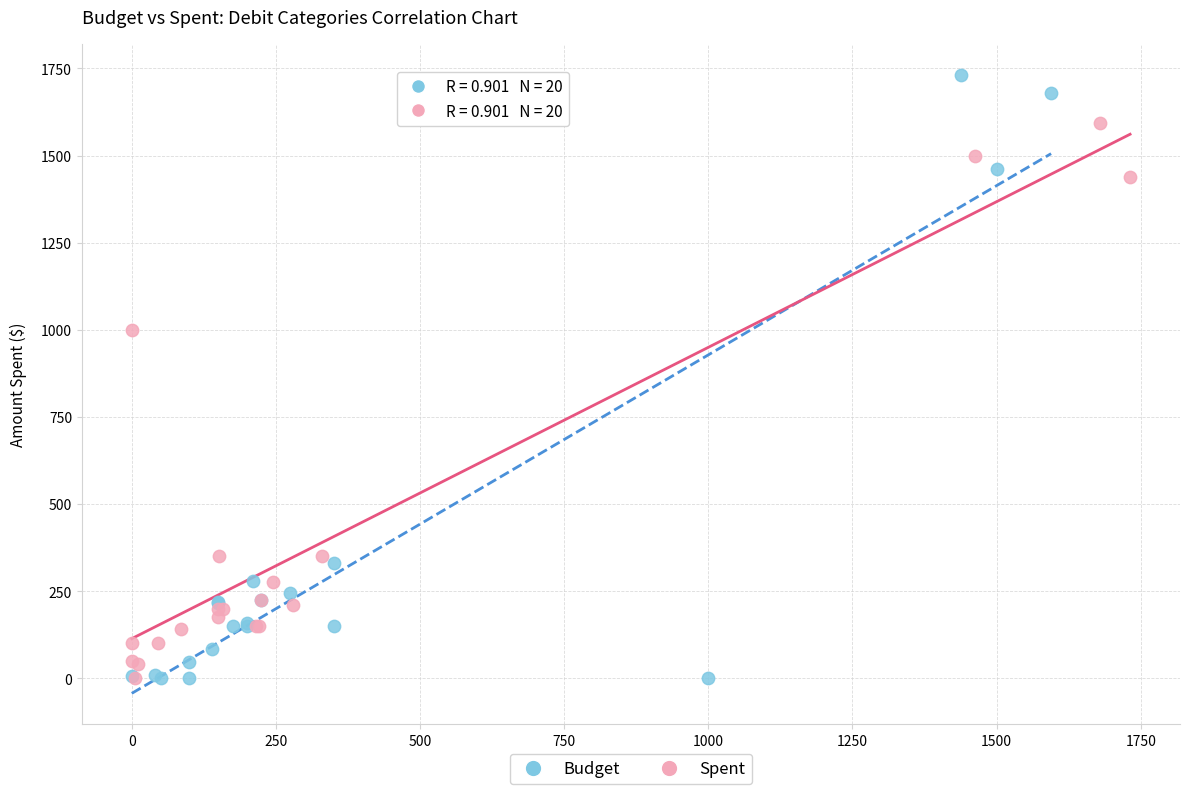

Which series contains the highest Y value?

Budget